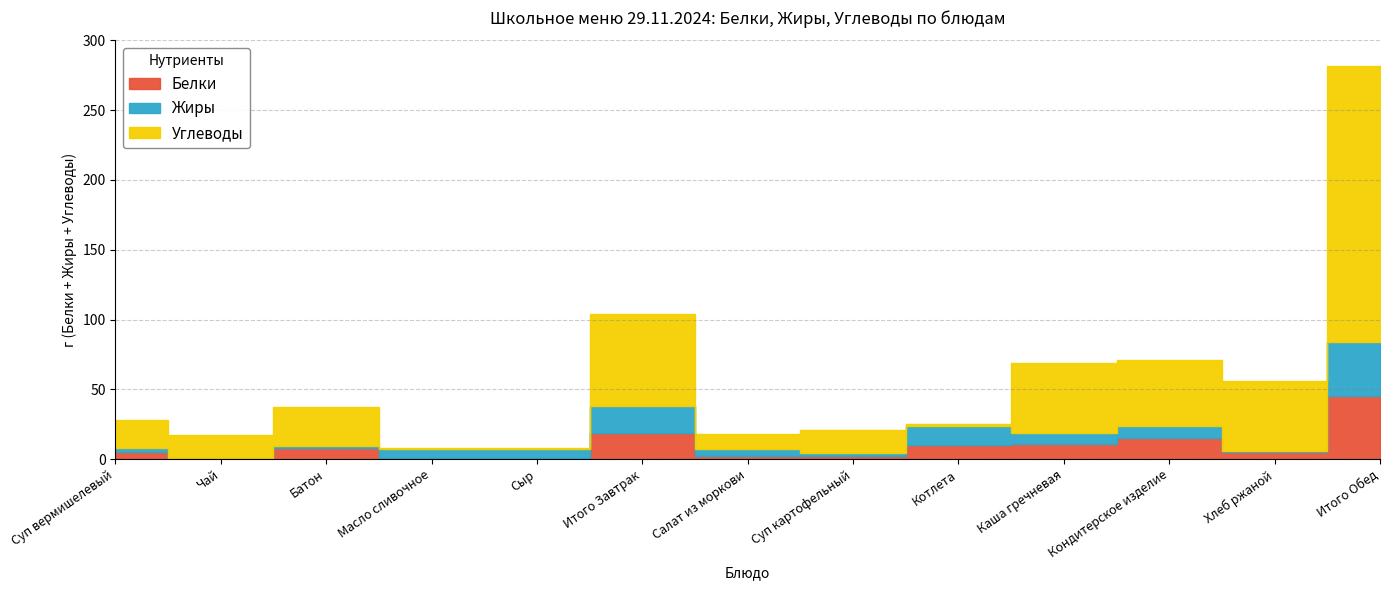

What is the label of the 2nd point from the right?

Хлеб ржаной